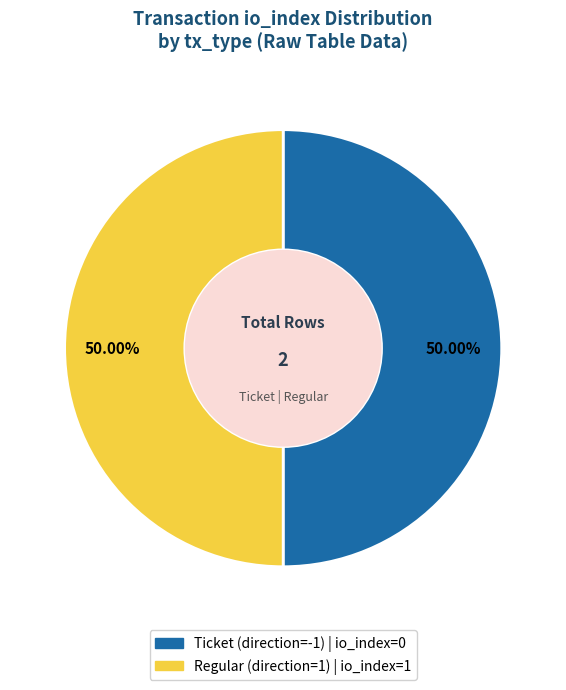

Combined, do Ticket (direction=-1) and Regular (direction=1) account for over 50%?

Yes